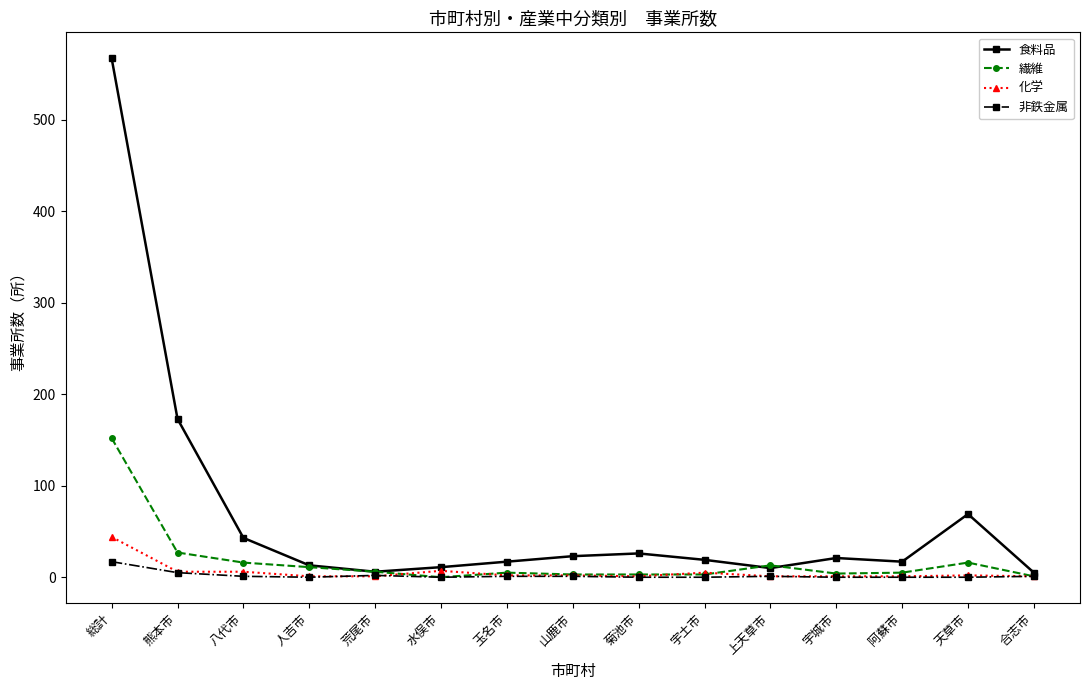

What is the approximate value of 繊維 at 菊池市?

3